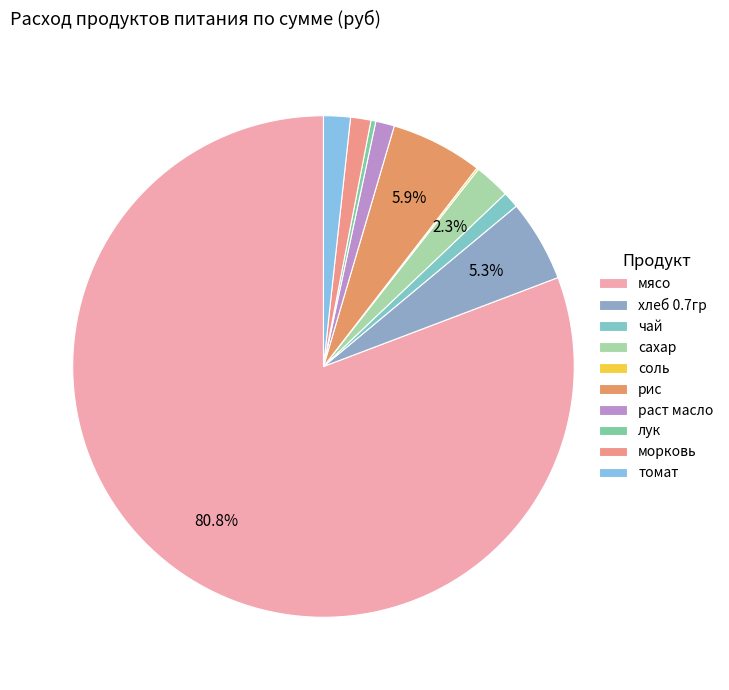

Which slice represents more than half of the pie?

мясо